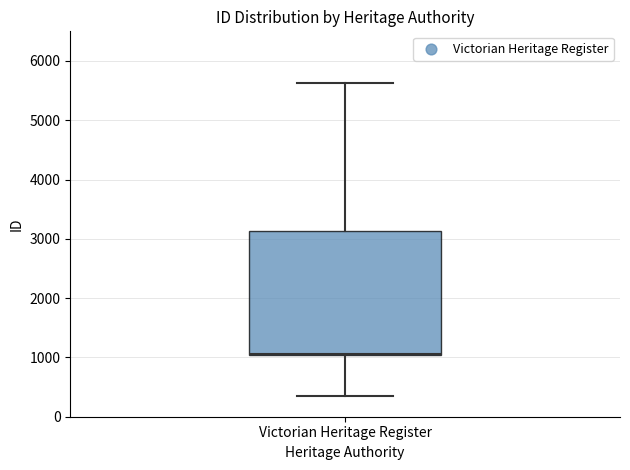

Read this box plot against the y-axis: the position of the median line, the range covered by the box, and the ends of both whiskers. The values are not printed on the chart, so give them approximately, as read against the axis.

median 1100 (drawn on the box's lower edge), box 1000 to 3100, whiskers 300 to 5600